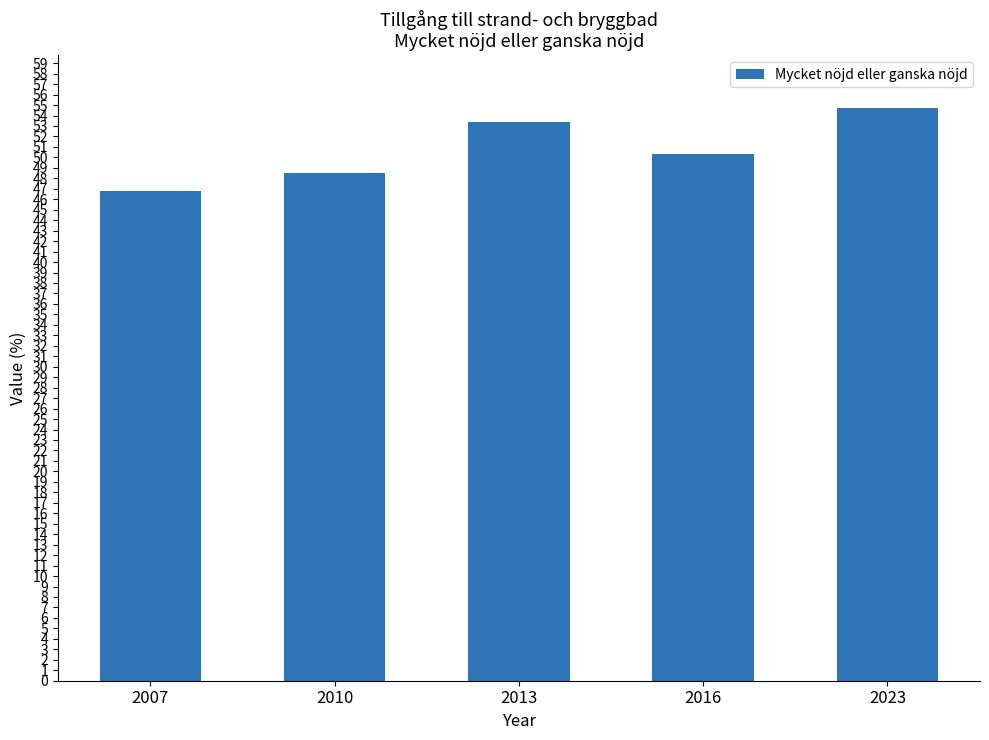

What is the change in value from 2007 to 2013?

+6.6